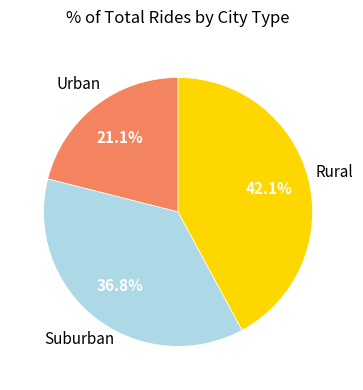

Between Urban and Rural, which is larger?

Rural